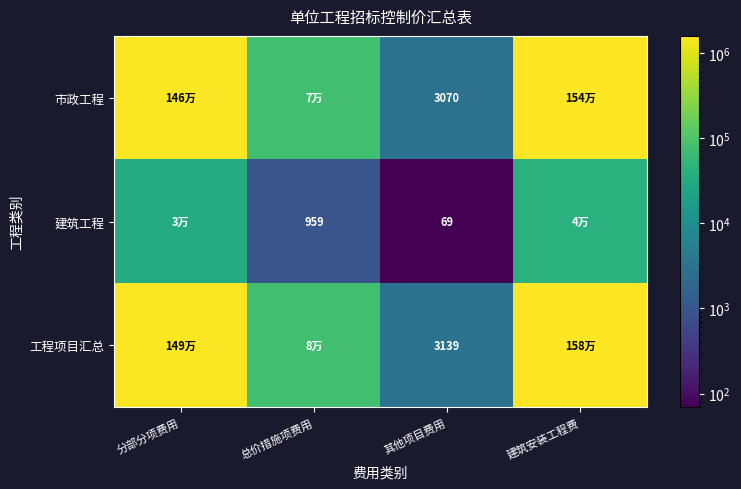

Is the value of 建筑工程 at 总价措施项费用 greater than the value of 工程项目汇总 at 其他项目费用?

No